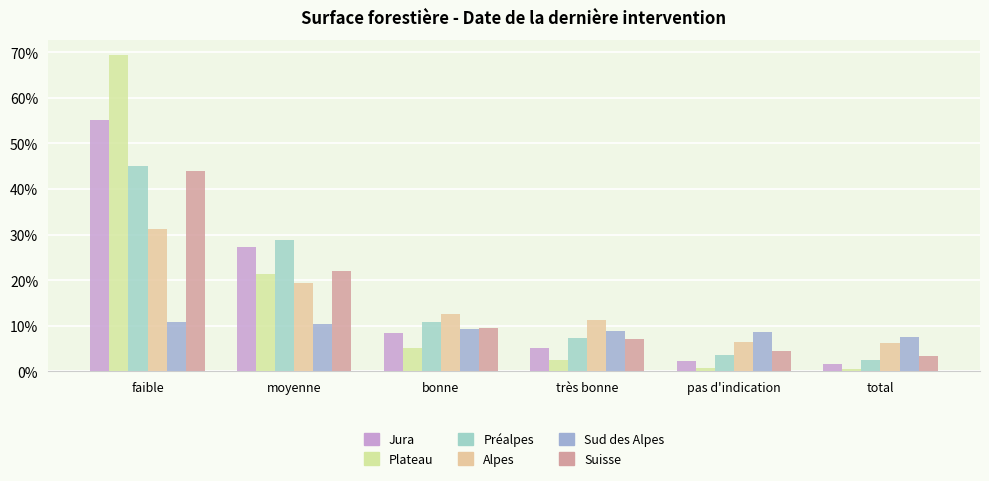

Is the value of Jura at moyenne greater than the value of Suisse at très bonne?

Yes